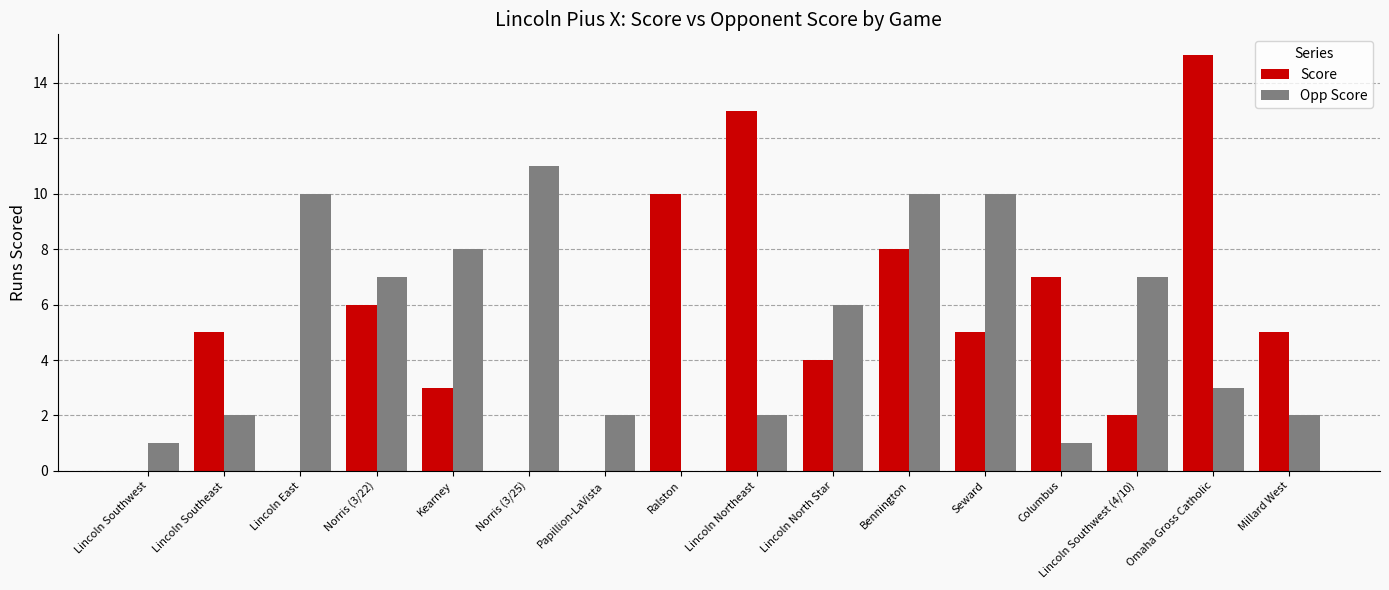

What is the spread (max minus min) of values at Norris (3/22)?

1